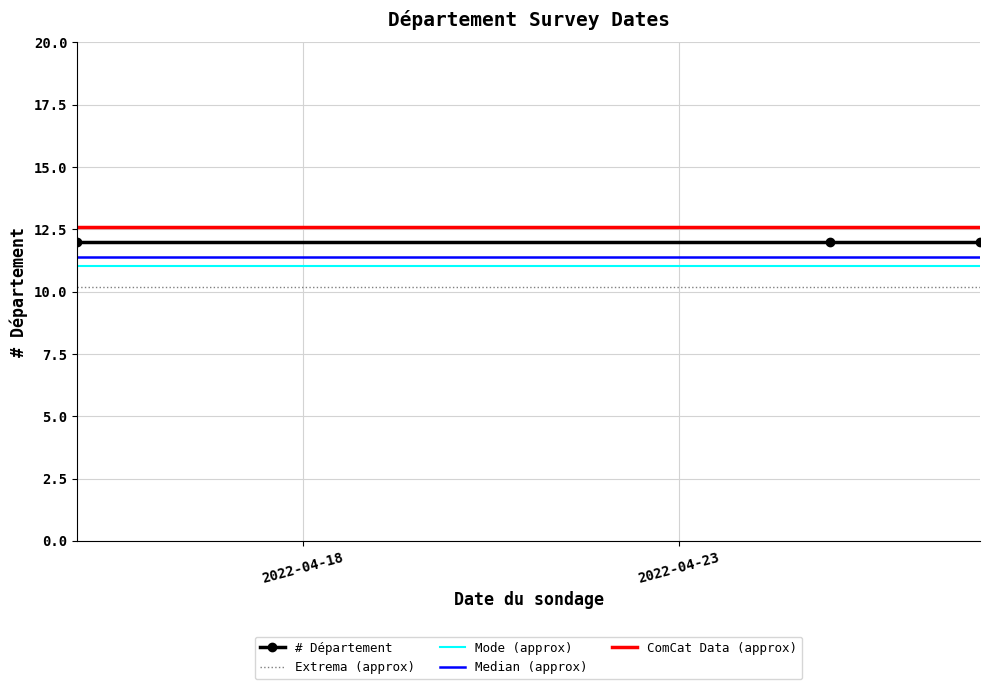

What is the minimum value for Mode (approx)?

11.0